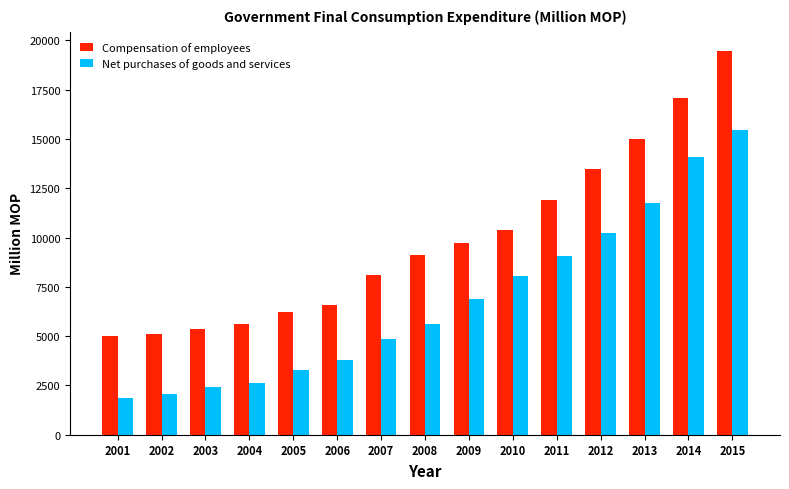

List the series in order of their overall mean, lowest first.

Net purchases of goods and services, Compensation of employees